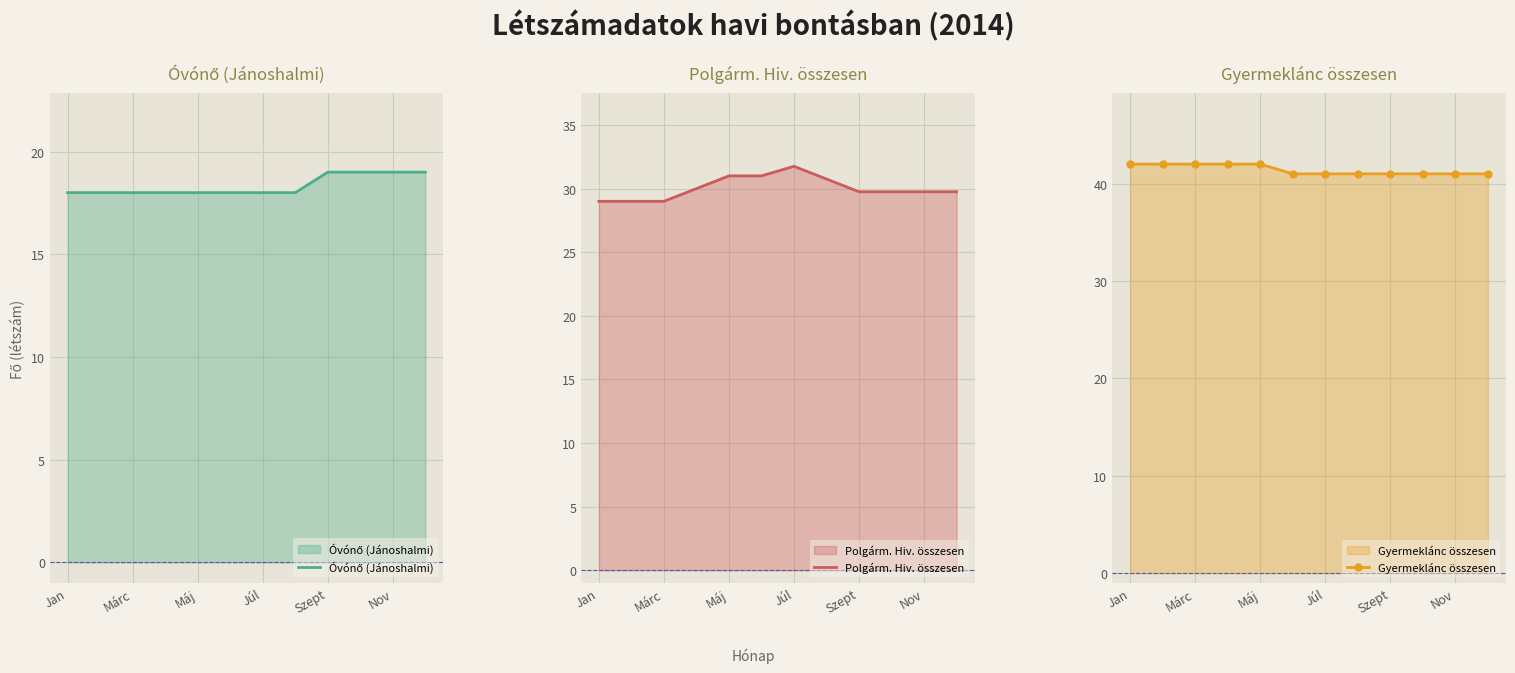

What is the maximum value for Polgárm. Hiv. összesen?

31.8